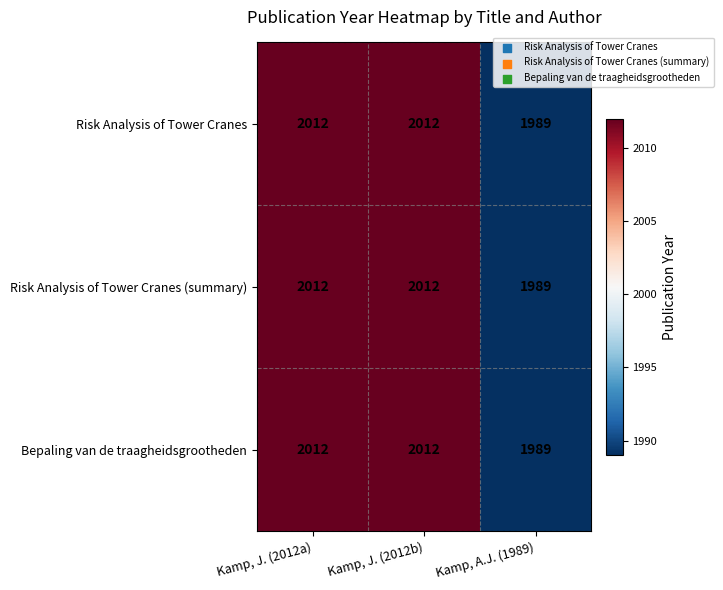

What is the difference between the maximum and minimum values in the Bepaling van de traagheidsgrootheden series?

23